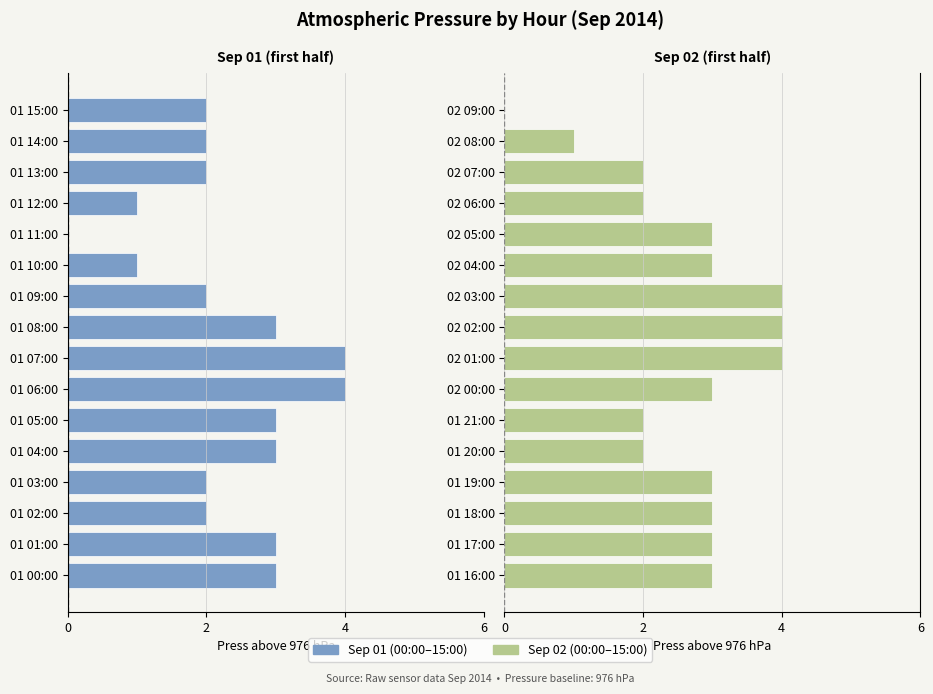

At 10, list the series in order from largest to smallest.

Sep 02 (00:00–15:00), Sep-01 (00:00–15:00)